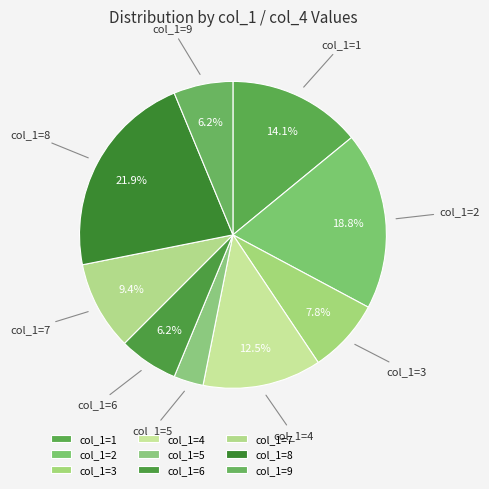

How many slices are in this pie chart?

9